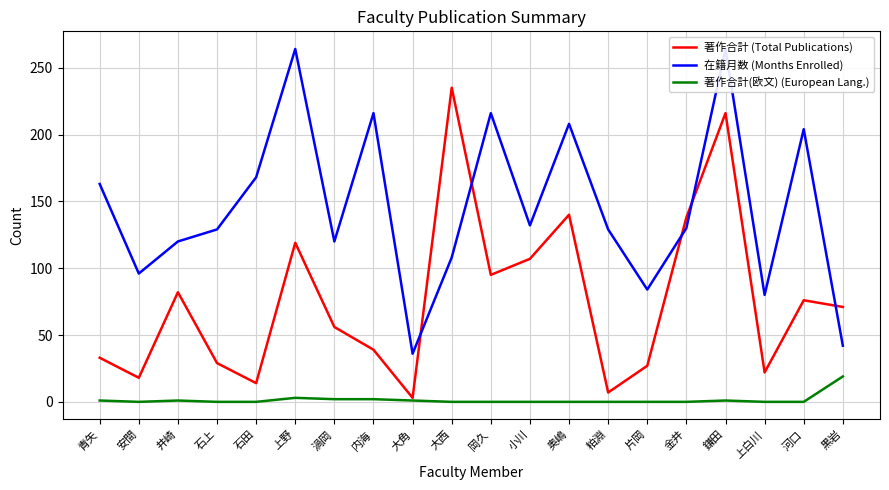

What is the label of the 19th point from the left?

河口